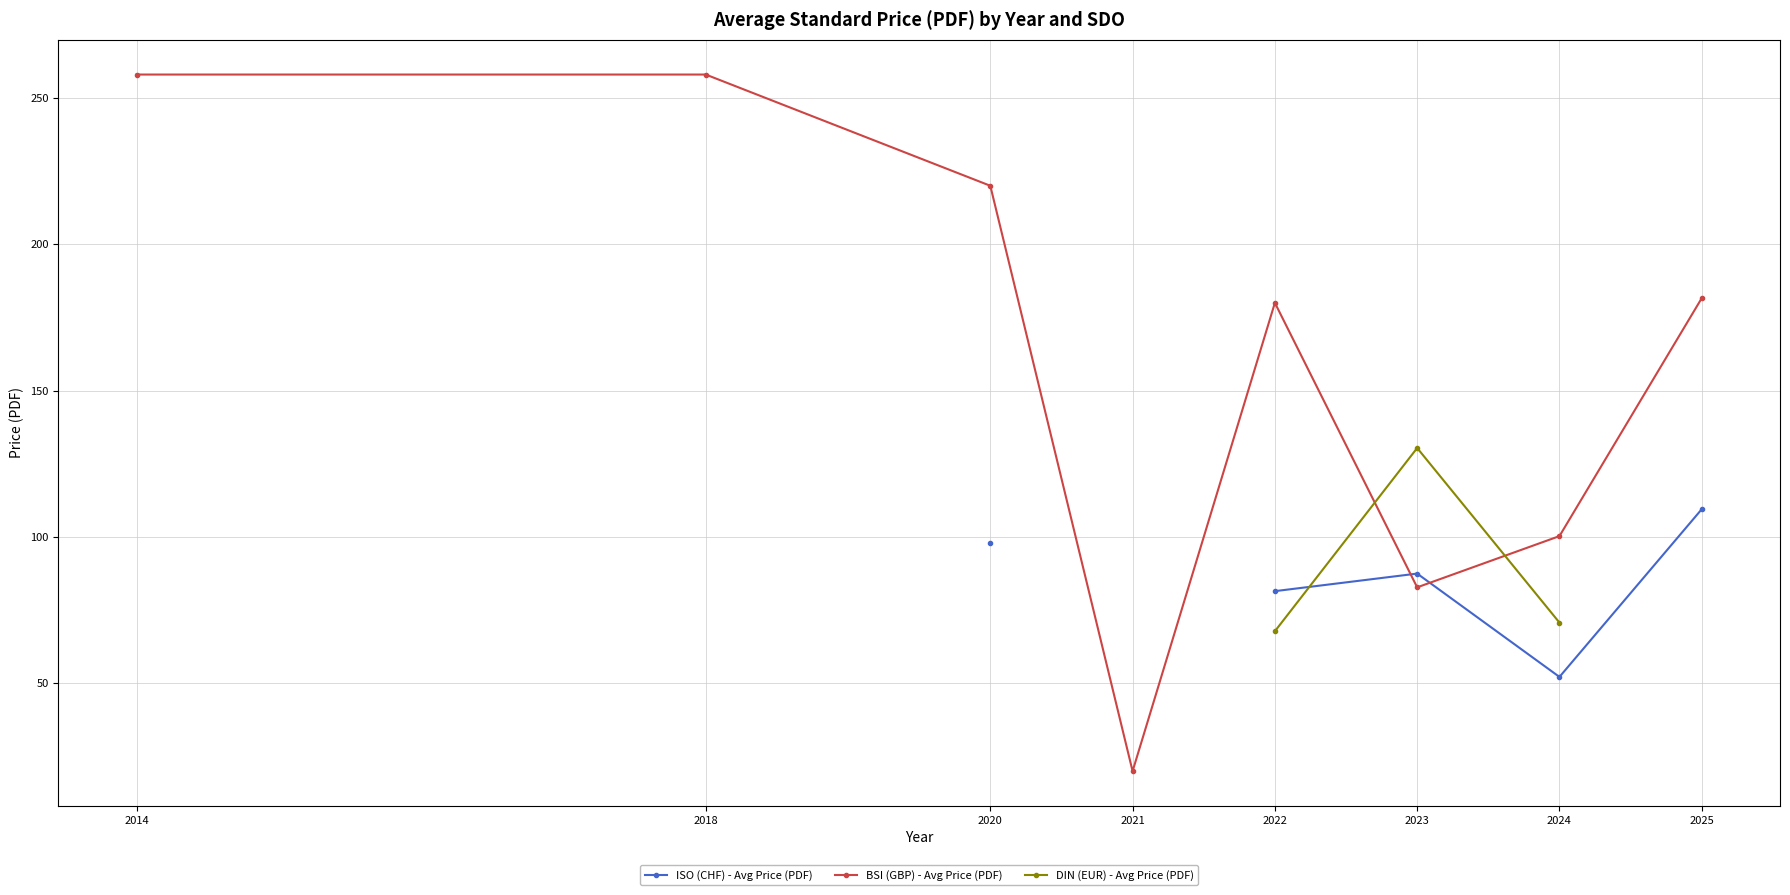

At which category is the sum across all series the highest?

2022